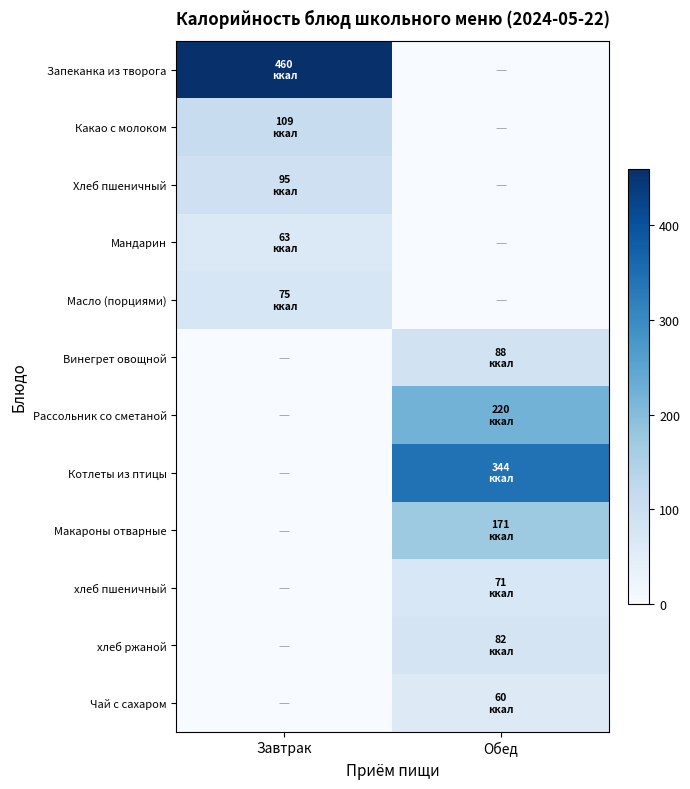

Reading right to left, extract all data points from this chart.

Запеканка из творога: Обед=0.0	Завтрак=460.0
Какао с молоком: Обед=0.0	Завтрак=109.0
Хлеб пшеничный: Обед=0.0	Завтрак=94.7
Мандарин: Обед=0.0	Завтрак=63.0
Масло (порциями): Обед=0.0	Завтрак=75.0
Винегрет овощной: Обед=88.0	Завтрак=0.0
Рассольник со сметаной: Обед=220.0	Завтрак=0.0
Котлеты из птицы: Обед=344.0	Завтрак=0.0
Макароны отварные: Обед=171.0	Завтрак=0.0
хлеб пшеничный: Обед=71.0	Завтрак=0.0
хлеб ржаной: Обед=82.0	Завтрак=0.0
Чай с сахаром: Обед=60.0	Завтрак=0.0